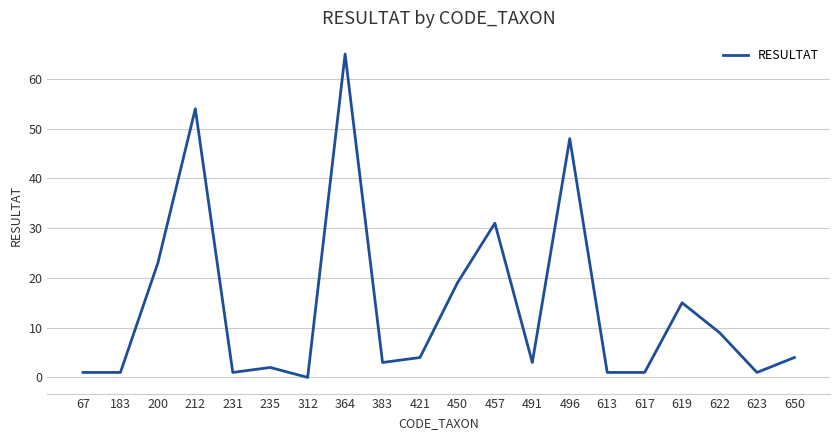

The chart shows a value of 0 at 312. True or false?

True